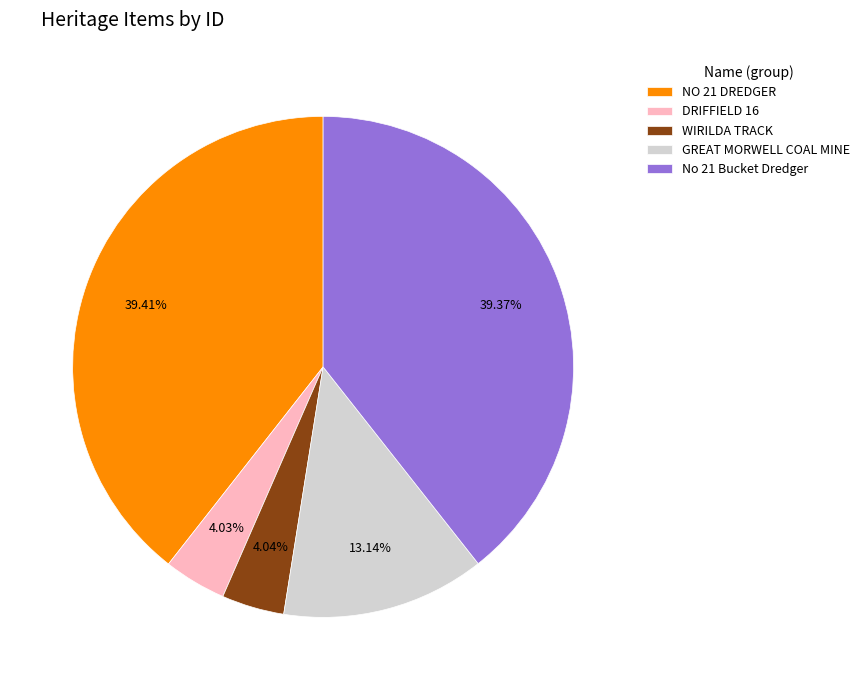

To the nearest percent, what percentage of the pie is GREAT MORWELL COAL MINE?

13%